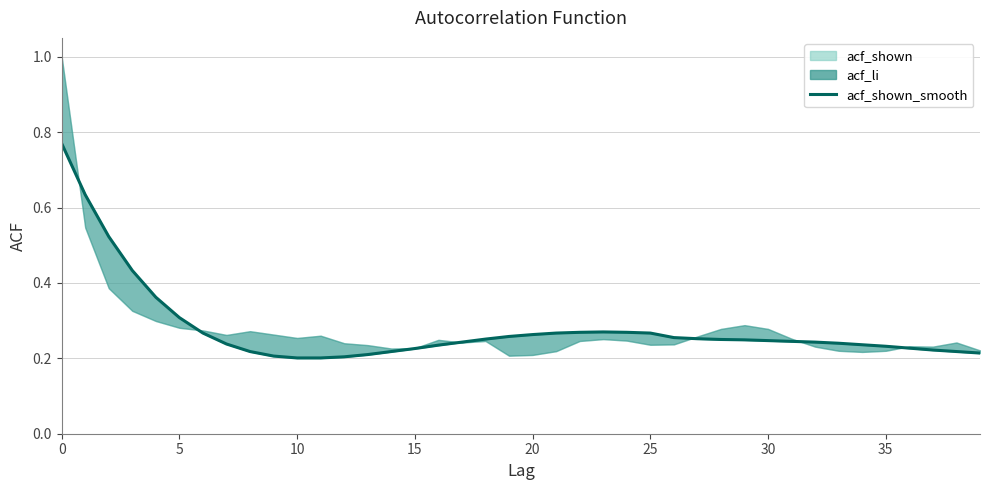

What is the sum of all values?

11.1